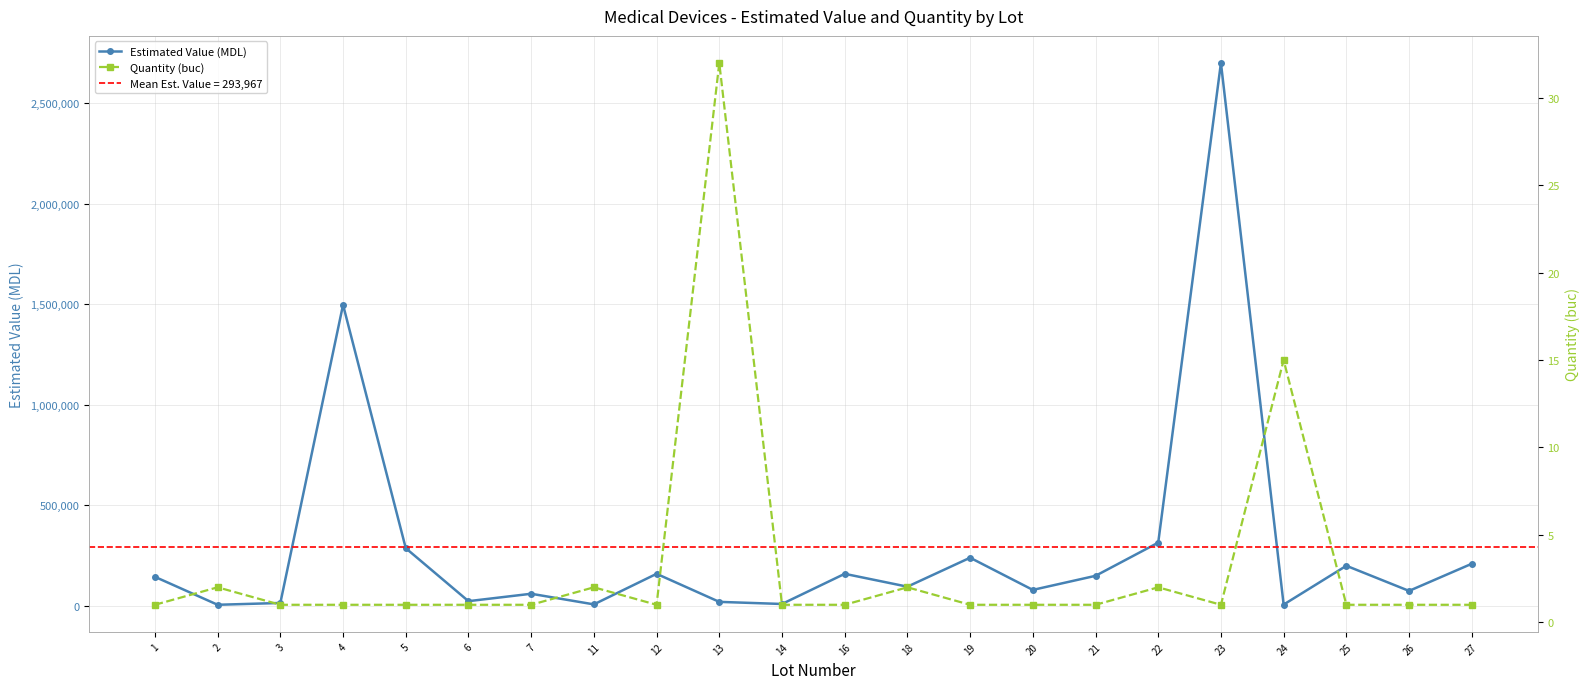

Between 1 and 11, which is larger?

1